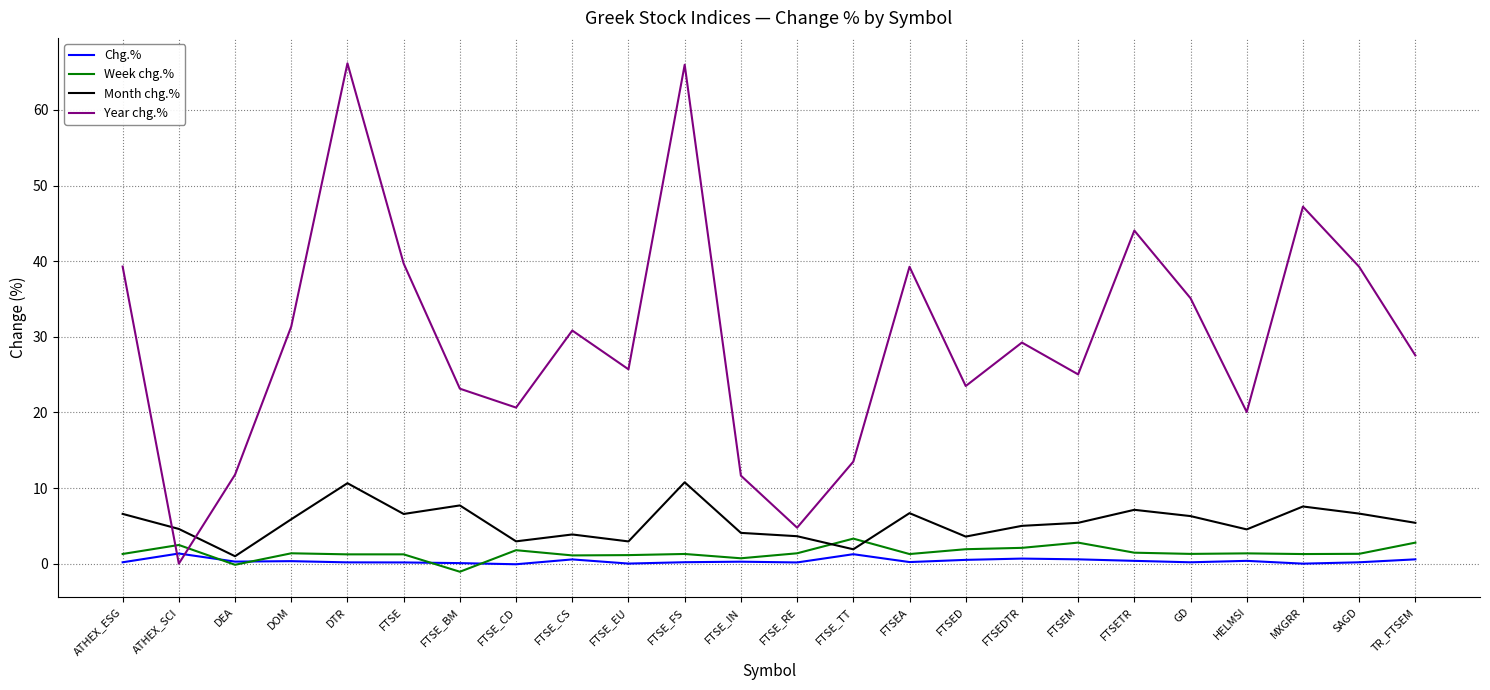

The value of Week chg.% at ATHEX_ESG is 1.3. True or false?

True